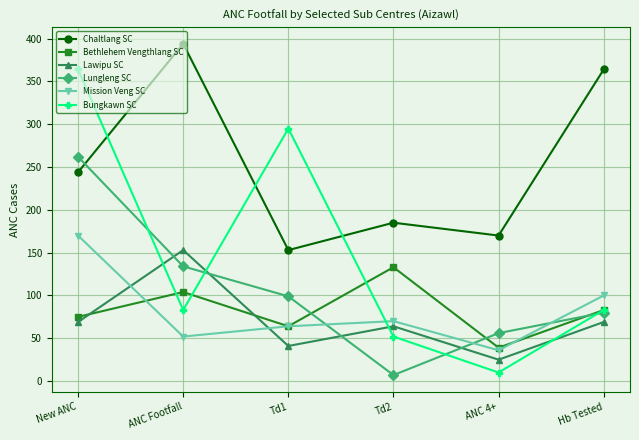

In Lawipu SC, how many points are lower than both neighbors (excluding endpoints)?

2